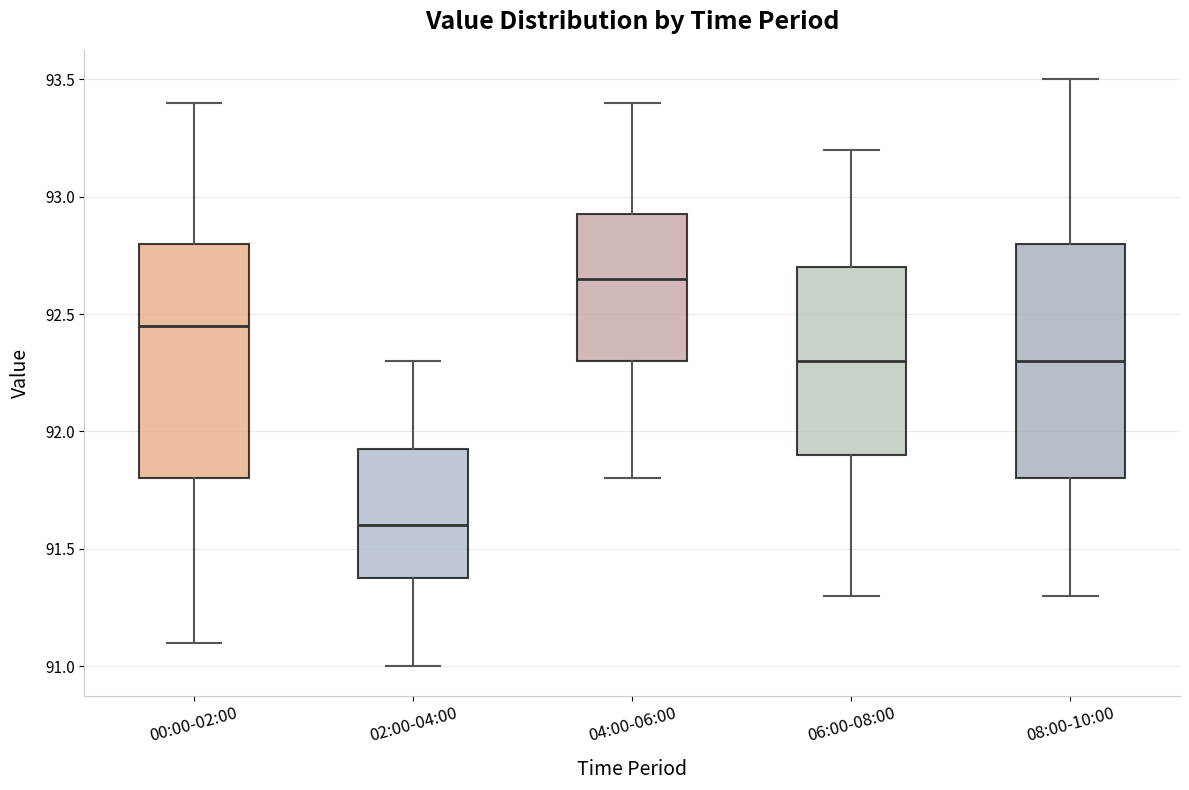

Which box's median line is the lowest?

02:00-04:00